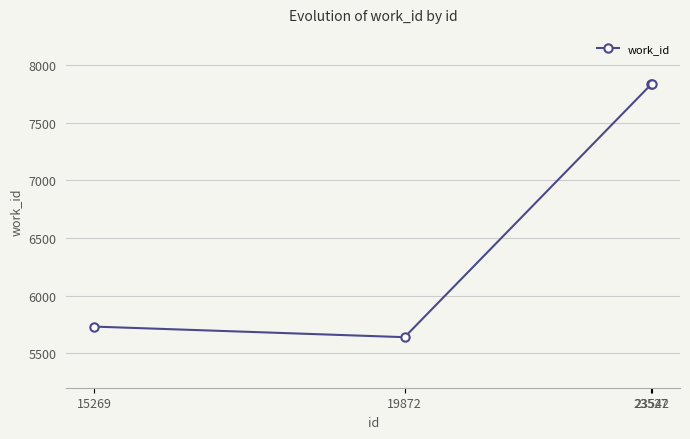

What is the smallest value displayed?

5638